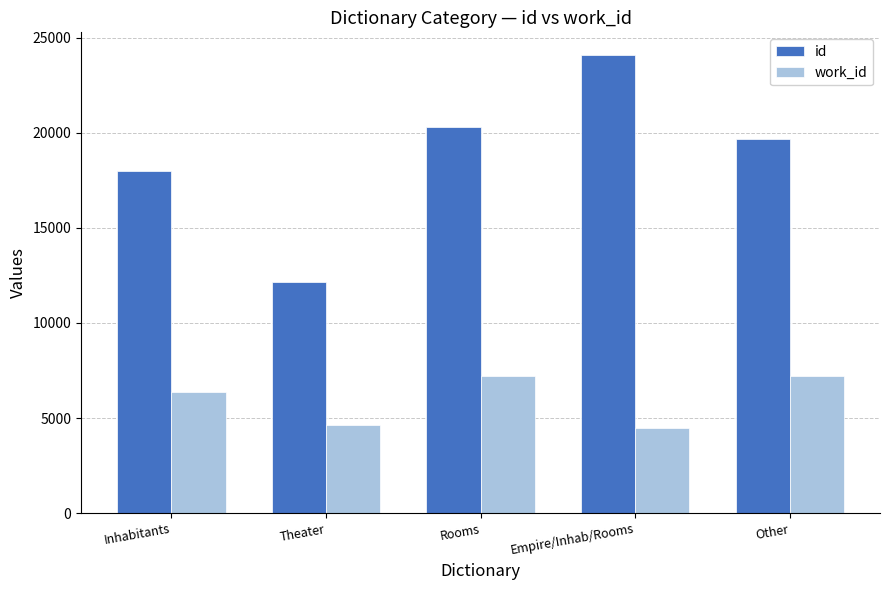

Read the id value at Empire/Inhab/Rooms.

24073.0